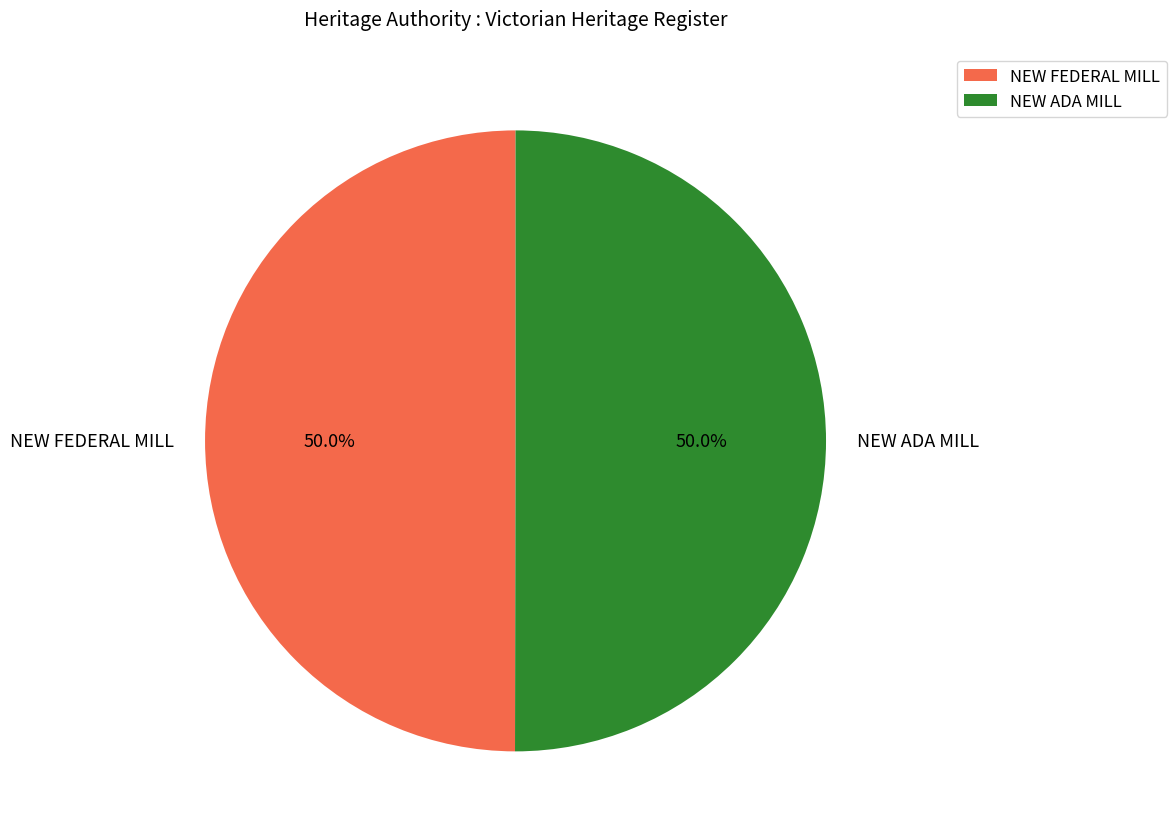

How many segments does this pie chart have?

2